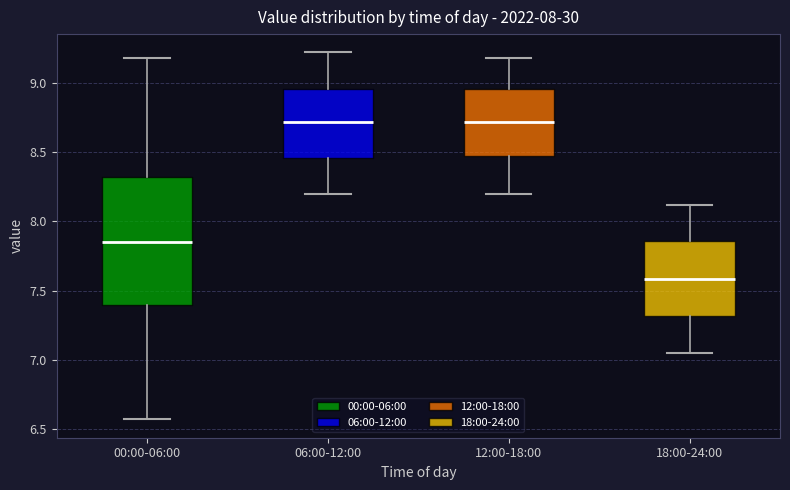

Where does the median line of the box for 18:00-24:00 sit on the y-axis? The values are not printed on the chart, so give them approximately, as read against the axis.

7.60